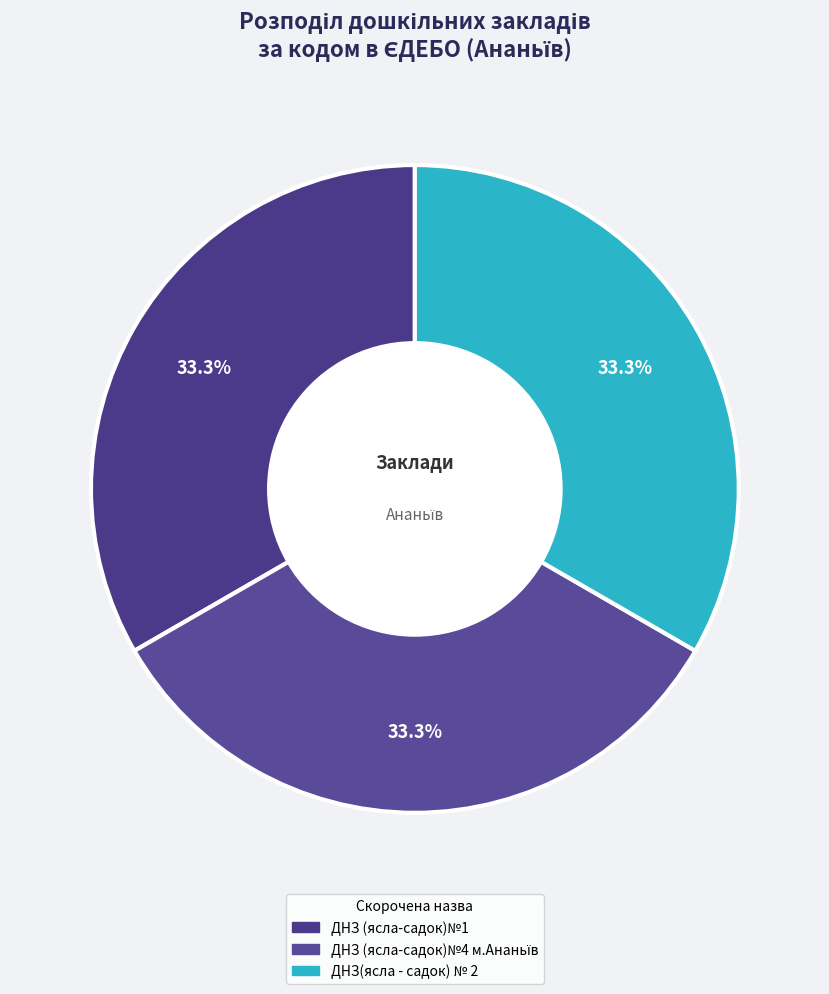

Is it true that ДНЗ (ясла-садок)№1 is 33% of the pie?

True